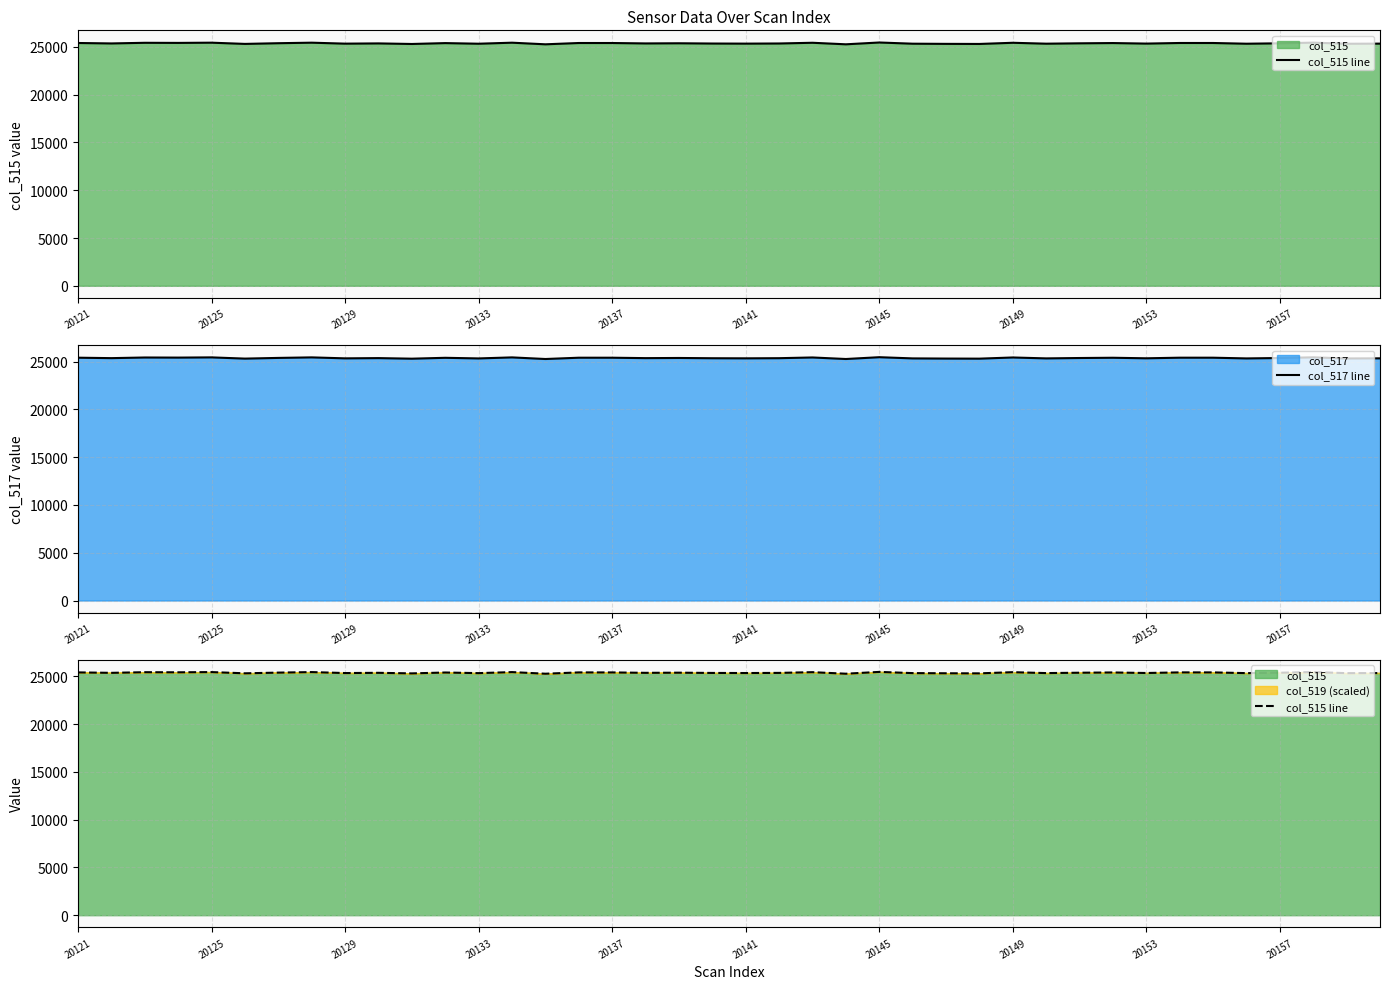

Is it true that col_517 line equals 13853 at 20145?

False